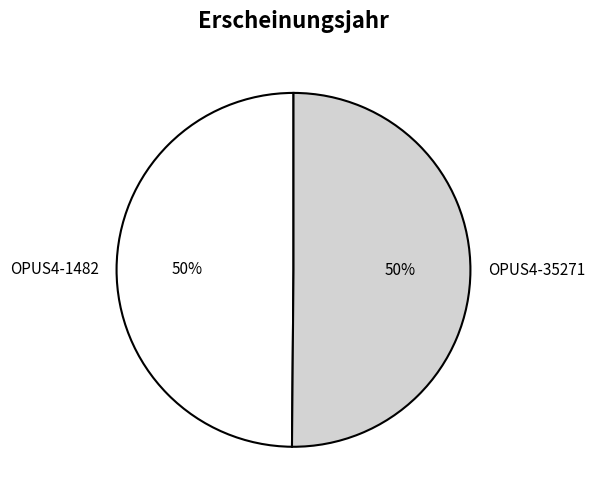

Approximately how many times larger is the value at OPUS4-1482 compared to OPUS4-35271?

1.0